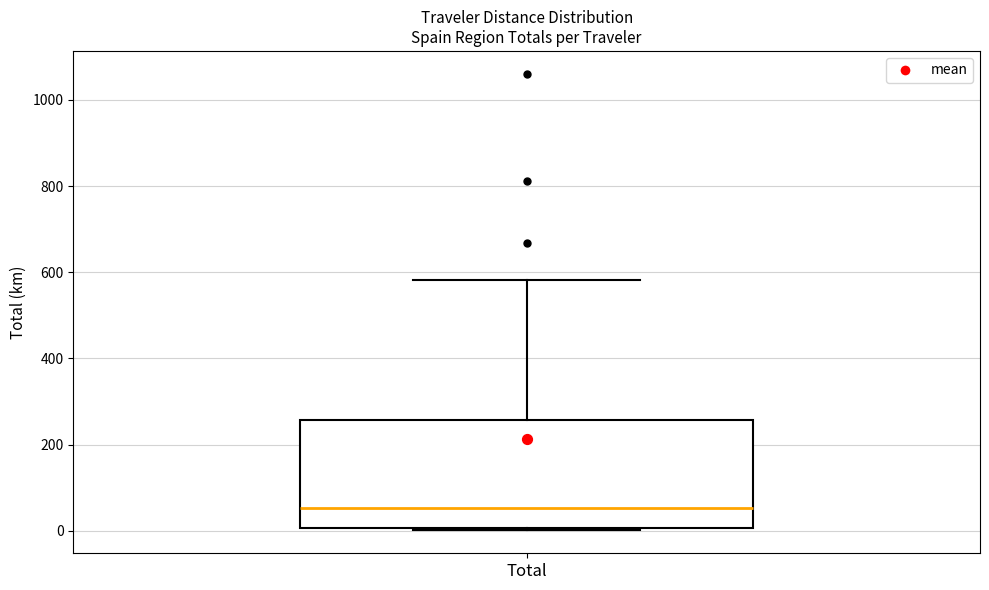

Where does the upper whisker of the box for Total end on the y-axis? The values are not printed on the chart, so give them approximately, as read against the axis.

580